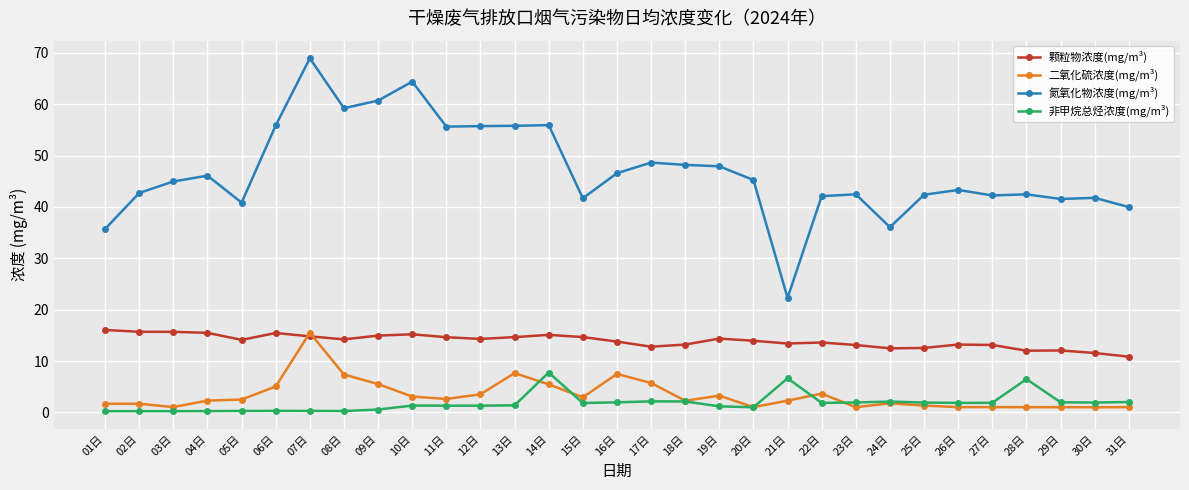

True or false: 氮氧化物浓度(mg/m³) and 非甲烷总烃浓度(mg/m³) cross at least once.

False